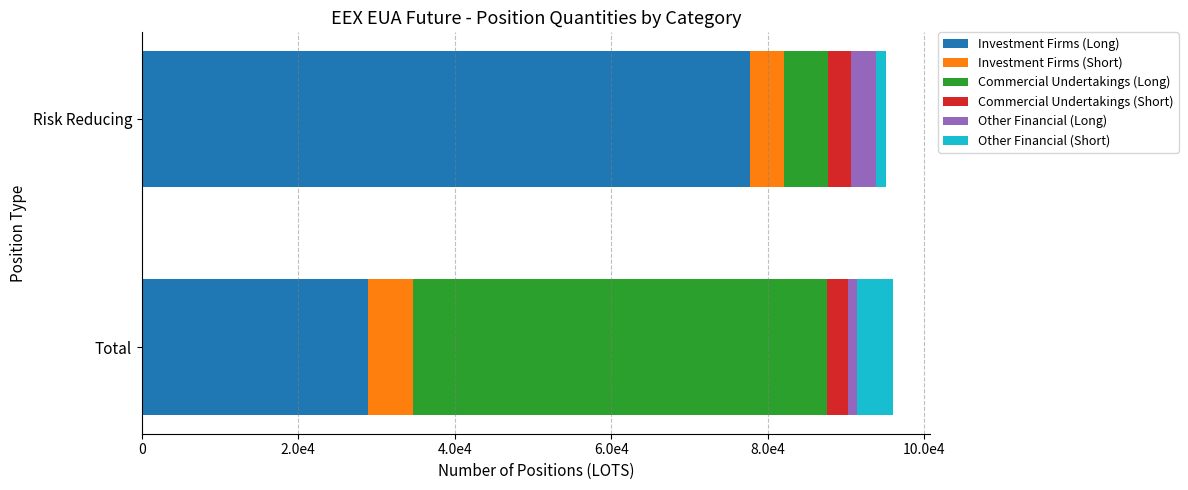

What is the difference between the maximum and minimum values in the Other Financial (Short) series?

3377